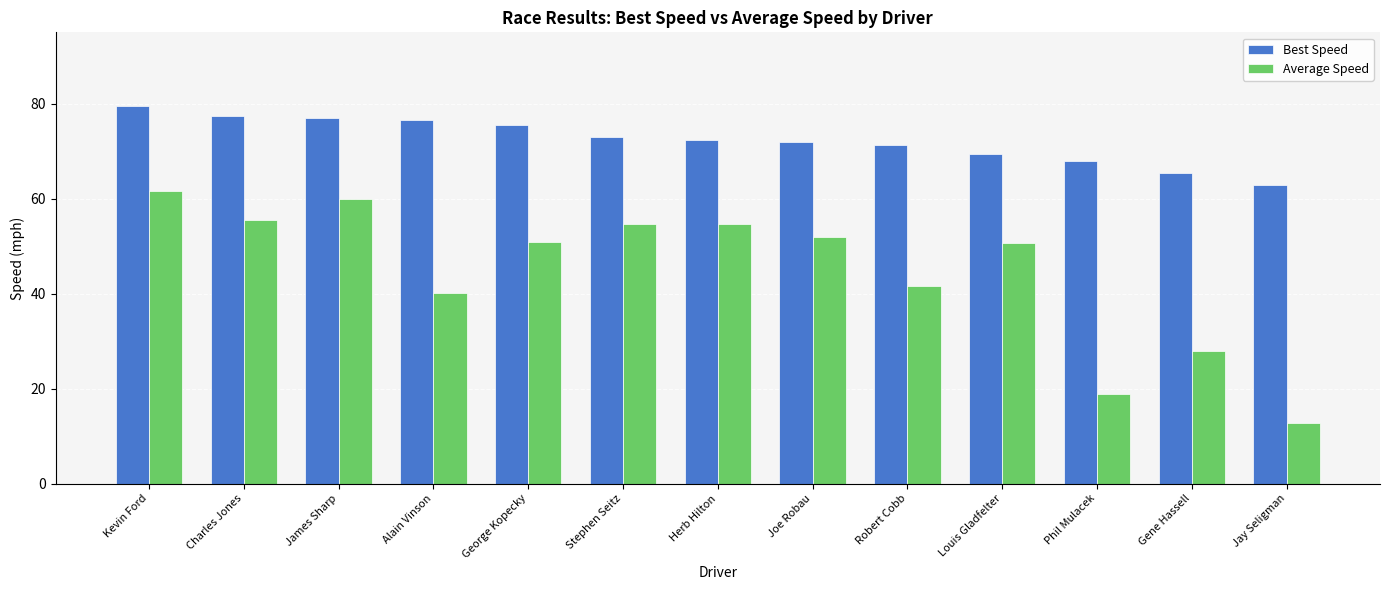

Are the bars horizontal?

No